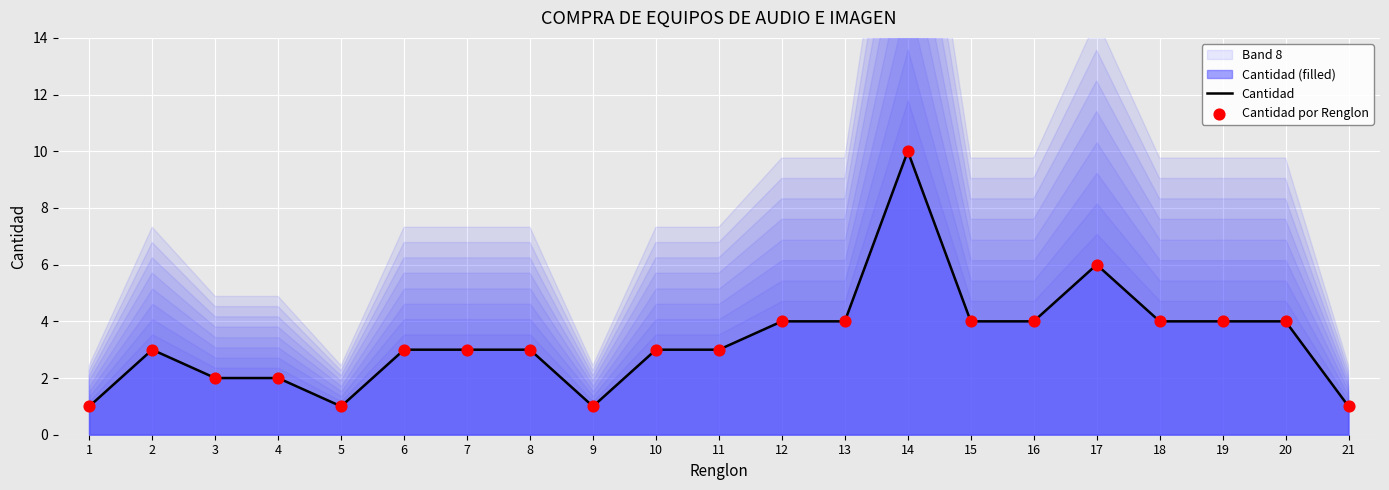

Which series reaches the maximum Y coordinate?

Cantidad